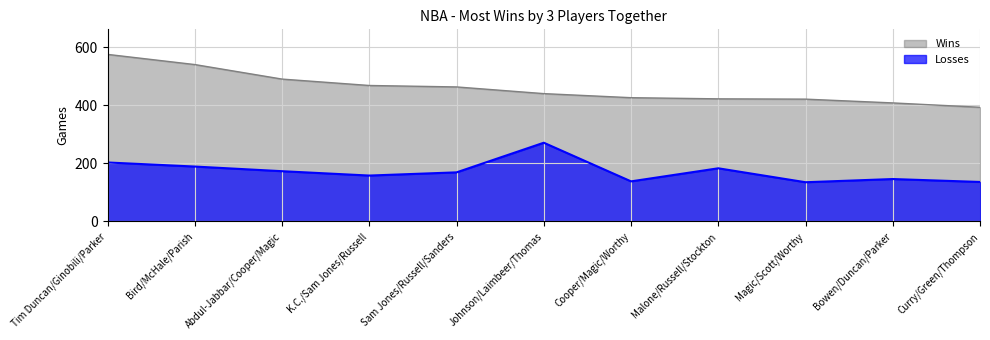

How many lines are shown in the chart?

2